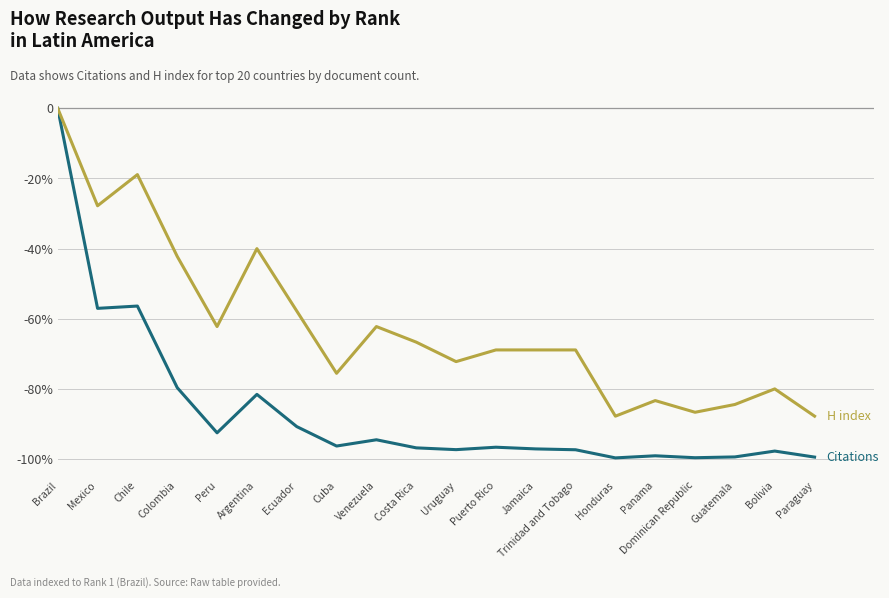

Is this an area chart (filled region under the line)?

No